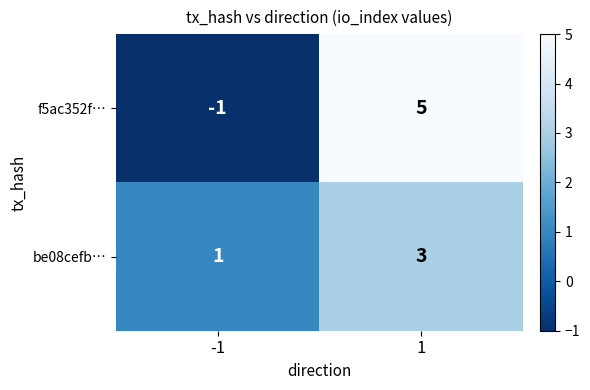

What is the sum of the f5ac352f… values at -1 and 1?

4